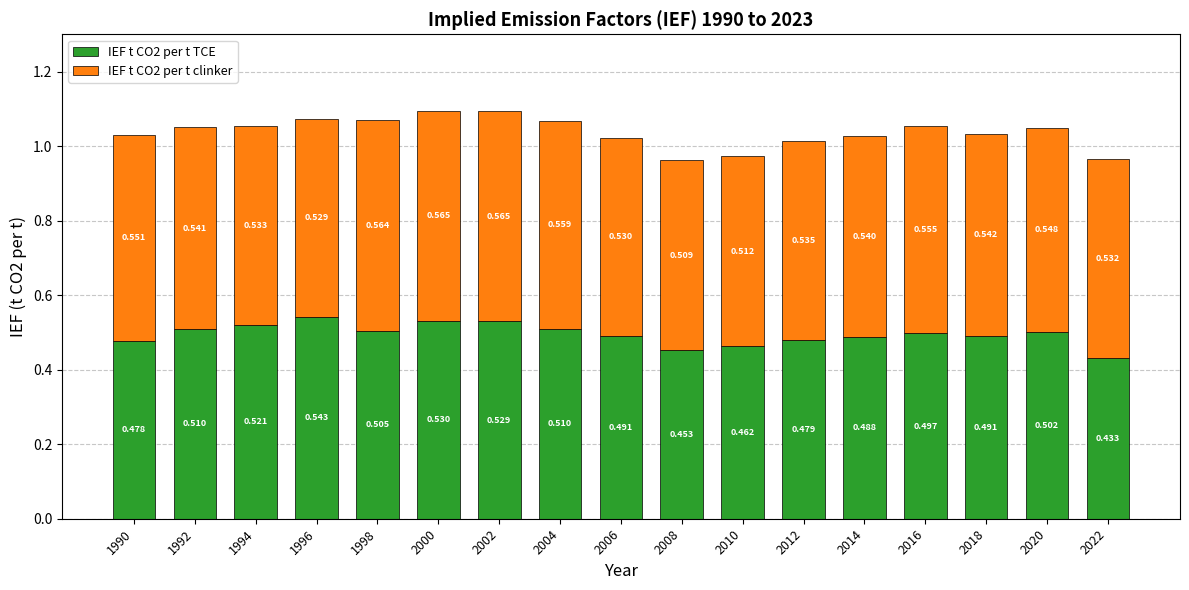

True or false: IEF t CO2 per t TCE has a value of 0.5 at 2012.

True